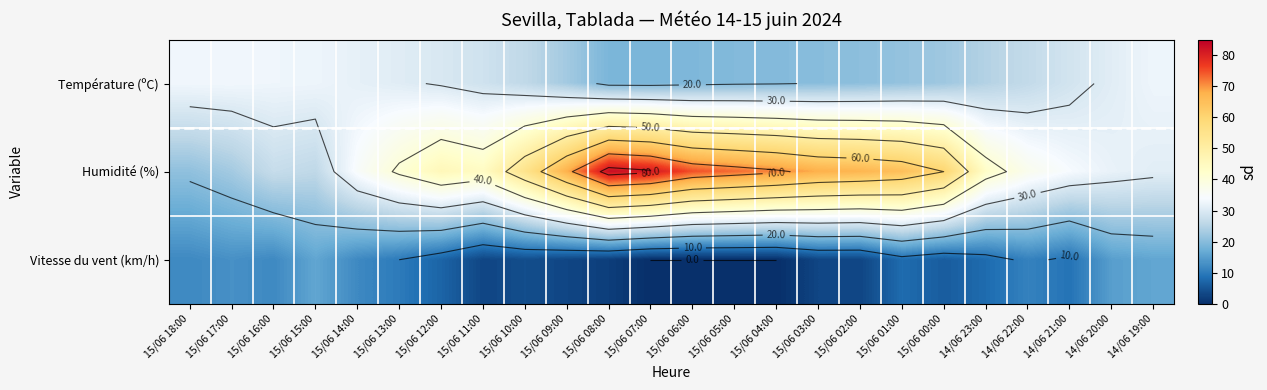

What is the average value of the Température (ºC) series?

26.1